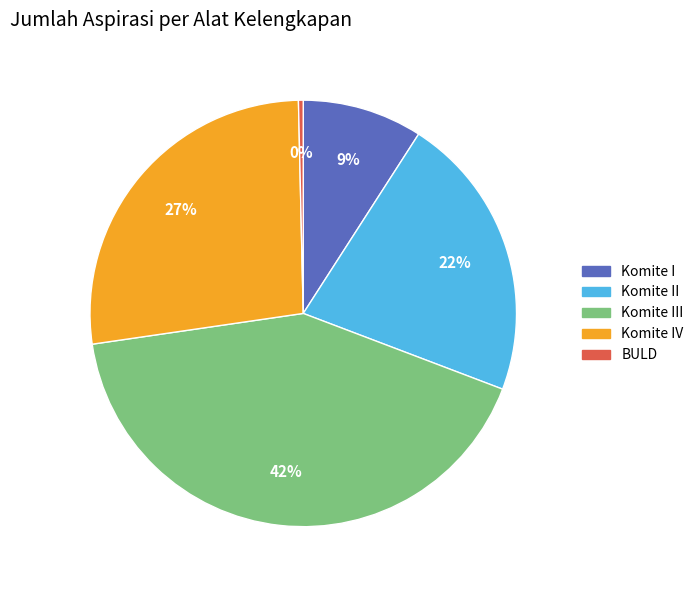

Is there any slice that represents more than half of the pie?

No